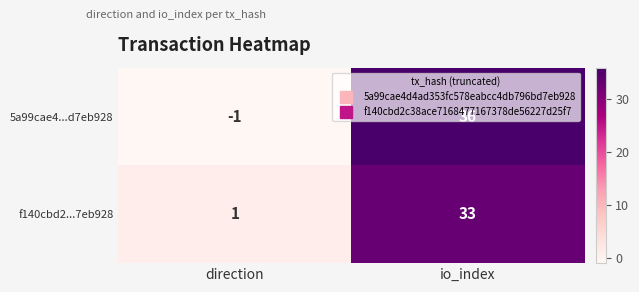

What is the approximate value of f140cbd2...7eb928 at io_index, to the nearest 5?

35